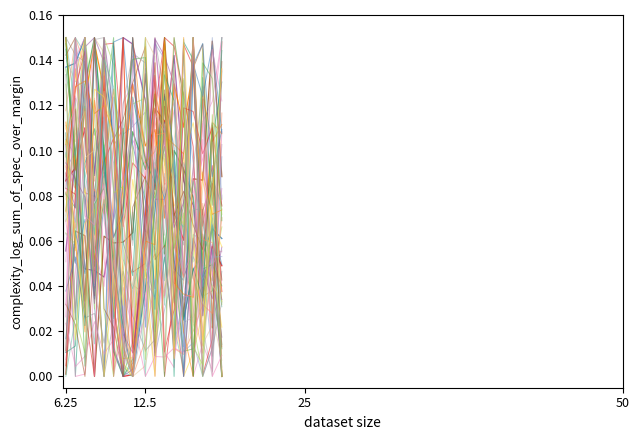

Does the chart have visible grid lines?

No